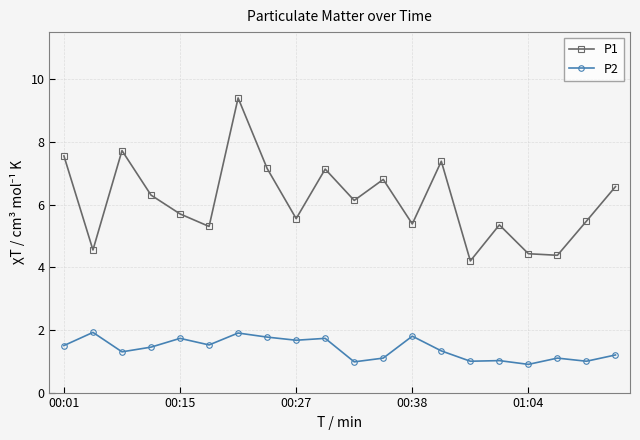

True or false: P2 has more than 2 interior local peaks.

True